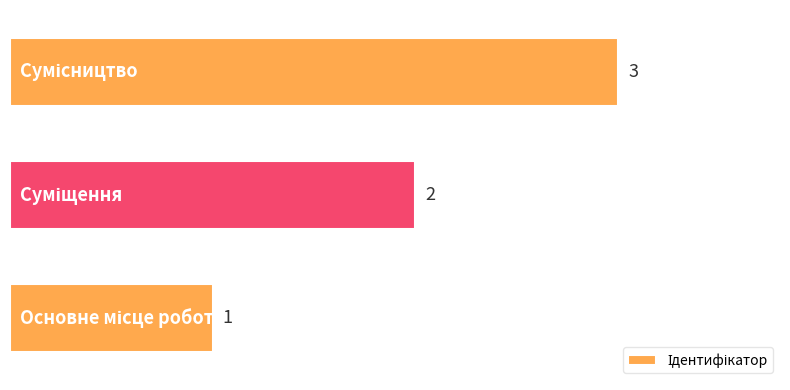

What is the average value?

2